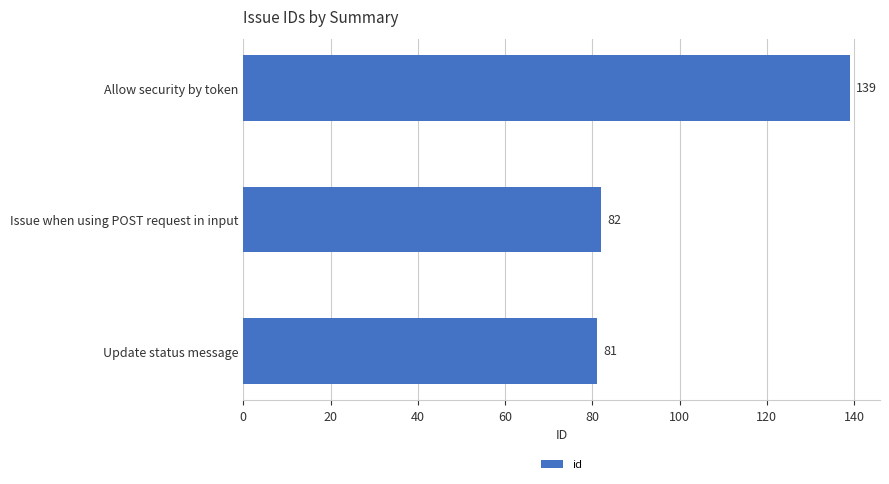

Reading top to bottom, what are all the values shown in this chart?

139	82	81